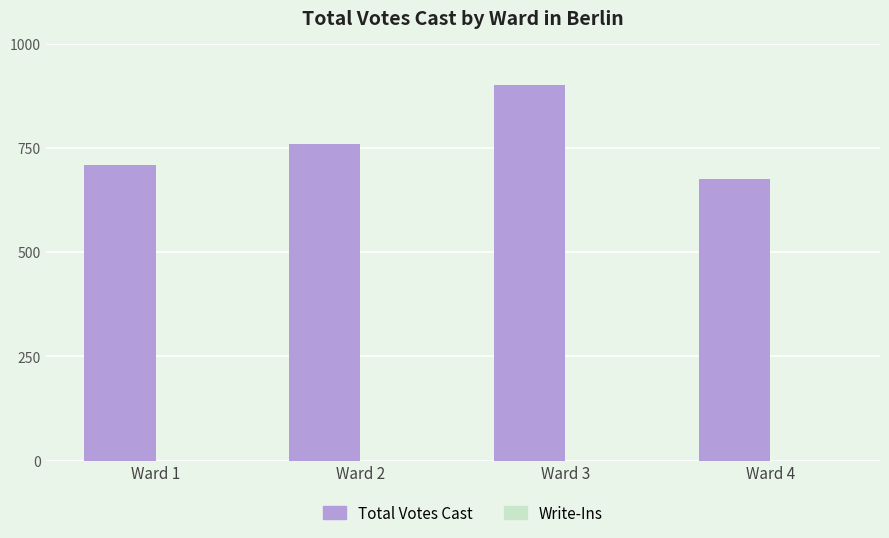

Which has a higher value, Ward 4 or Ward 1?

Ward 1